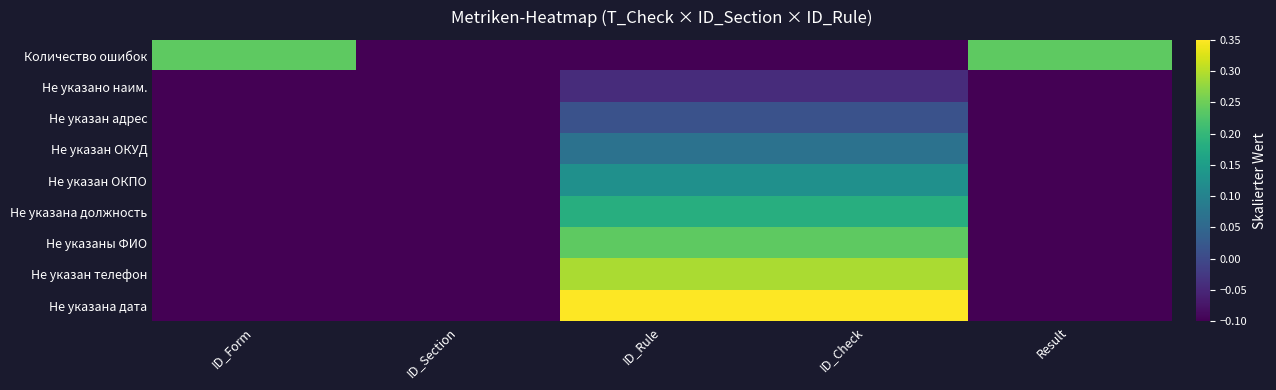

Rank the series by their maximum value, from lowest to highest.

Не указано наим., Не указан адрес, Не указан ОКУД, Не указан ОКПО, Не указана должность, Количество ошибок, Не указаны ФИО, Не указан телефон, Не указана дата